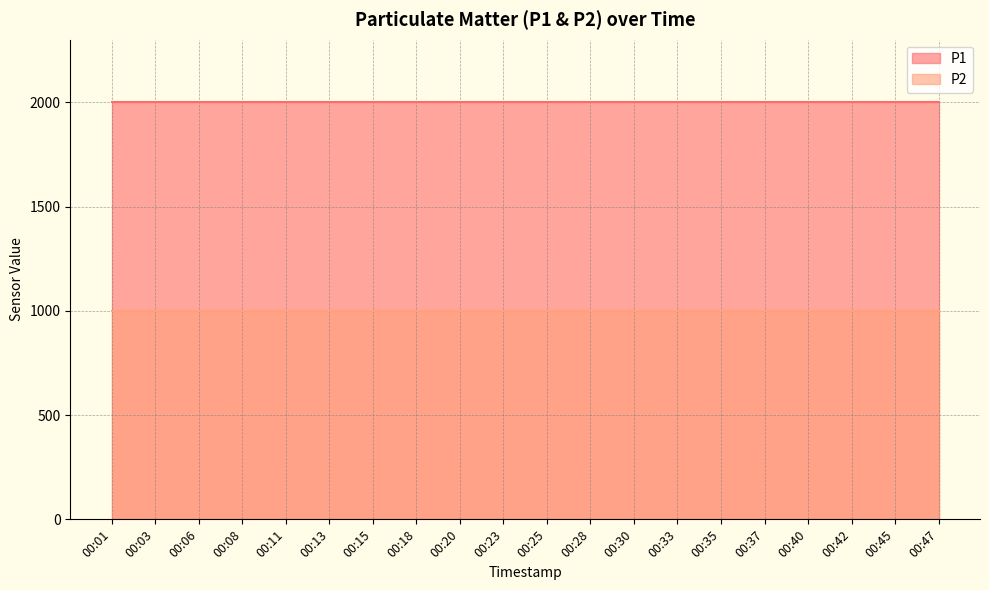

Reading left to right, extract all data points from this chart.

P1: 00:01=1999.9	00:03=1999.9	00:06=1999.9	00:08=1999.9	00:11=1999.9	00:13=1999.9	00:15=1999.9	00:18=1999.9	00:20=1999.9	00:23=1999.9	00:25=1999.9	00:28=1999.9	00:30=1999.9	00:33=1999.9	00:35=1999.9	00:37=1999.9	00:40=1999.9	00:42=1999.9	00:45=1999.9	00:47=1999.9
P2: 00:01=999.9	00:03=999.9	00:06=999.9	00:08=999.9	00:11=999.9	00:13=999.9	00:15=999.9	00:18=999.9	00:20=999.9	00:23=999.9	00:25=999.9	00:28=999.9	00:30=999.9	00:33=999.9	00:35=999.9	00:37=999.9	00:40=999.9	00:42=999.9	00:45=999.9	00:47=999.9